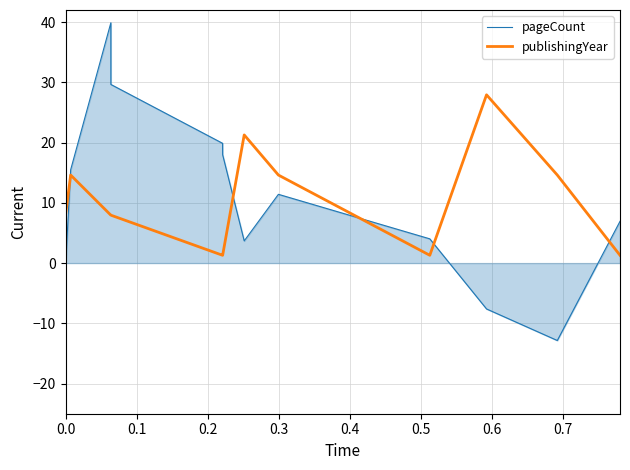

What is the highest value of the publishingYear series?

27.9